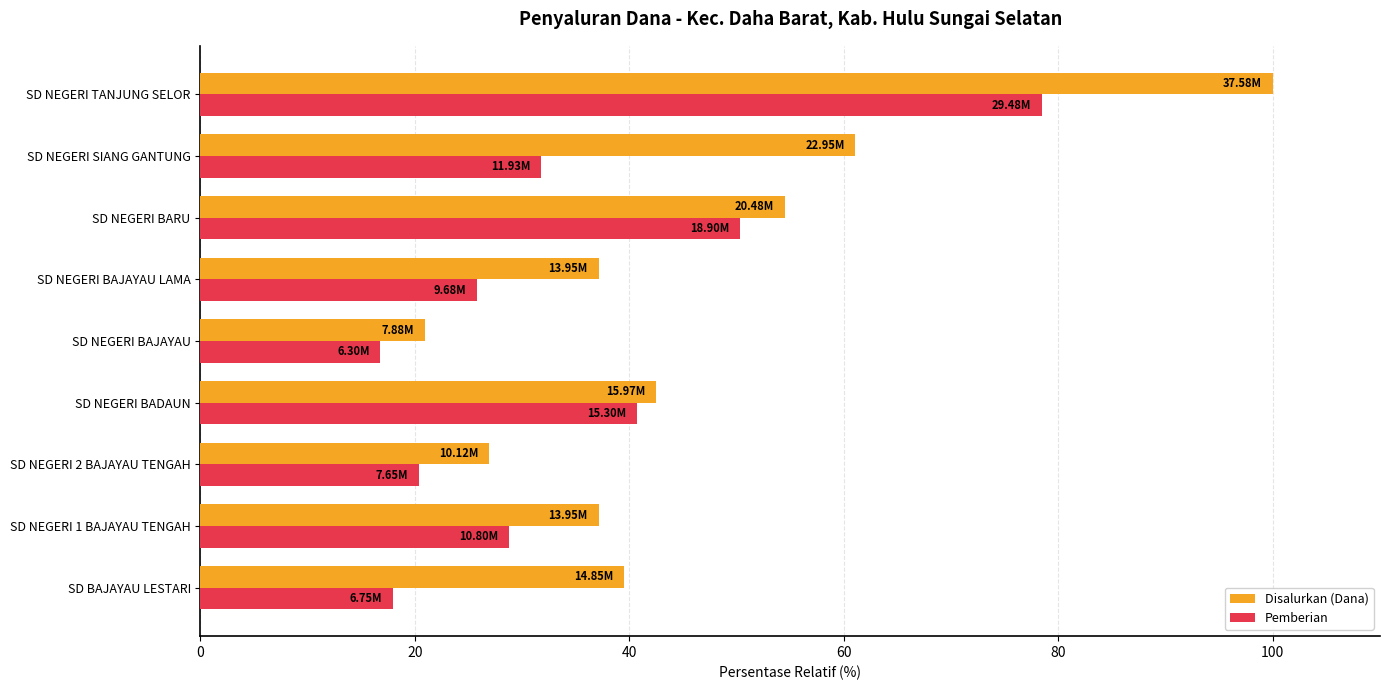

What are all the series names shown in the legend?

Disalurkan (Dana), Pemberian